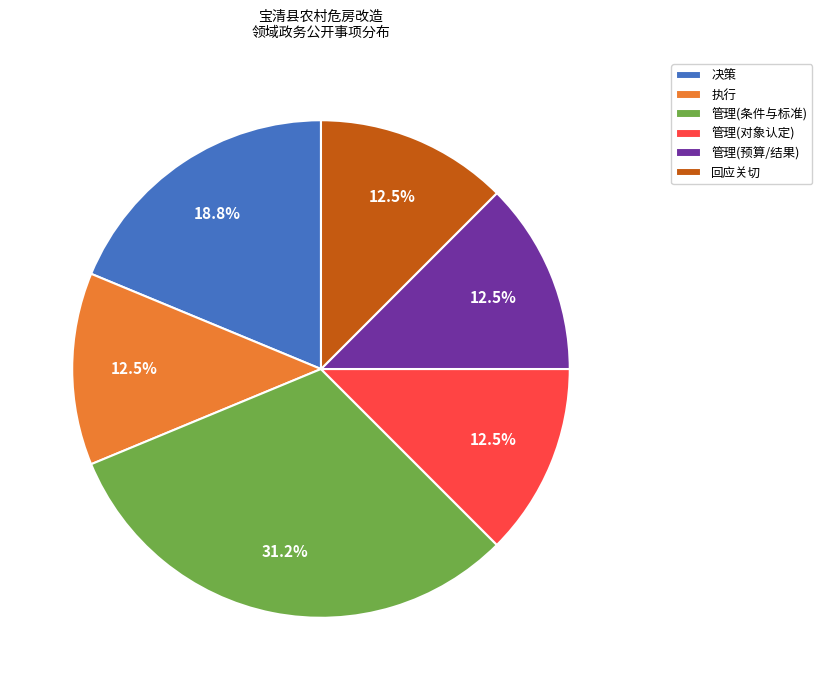

Does any single category account for the majority?

No